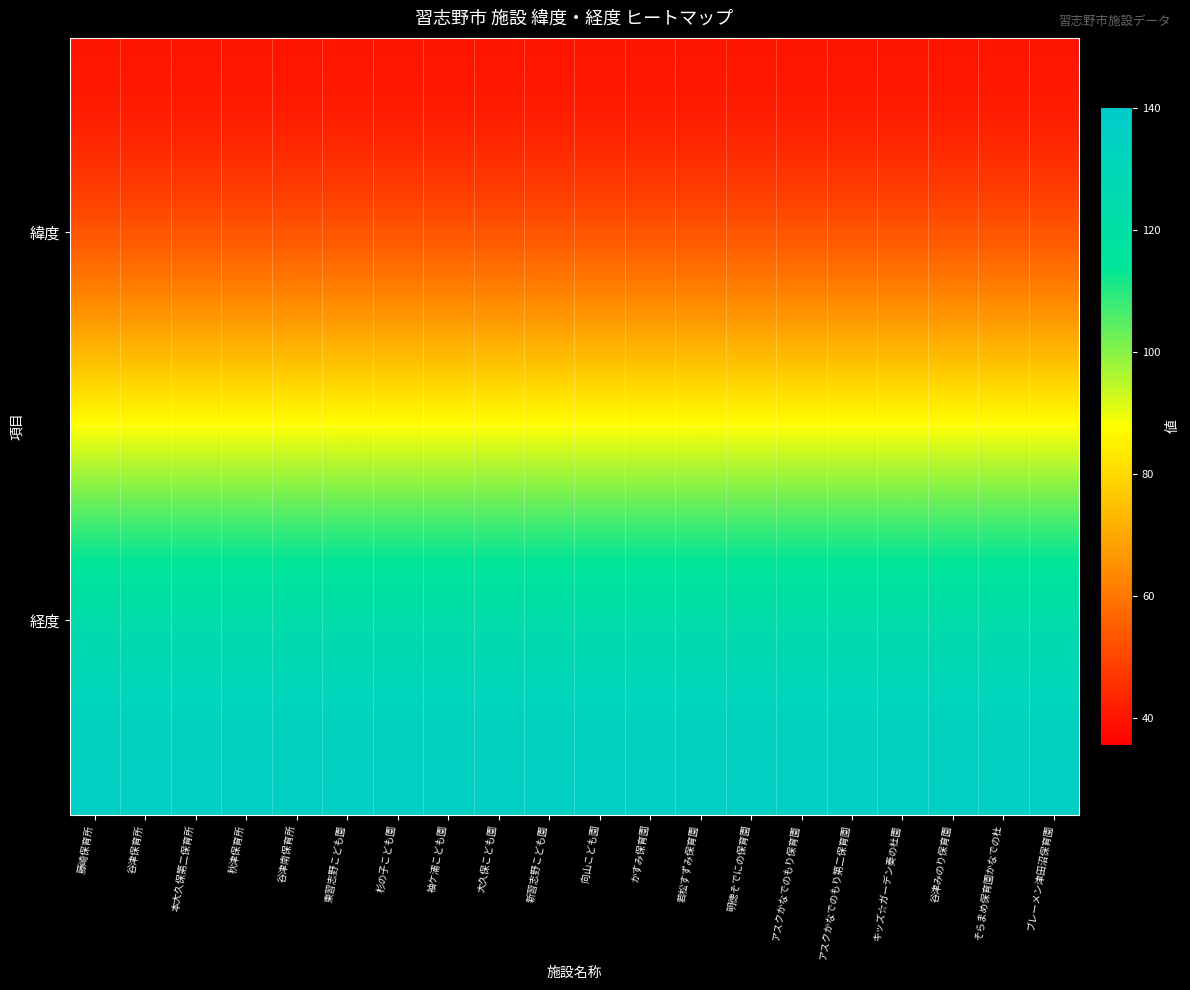

Which has a higher value, かすみ保育園 or 向山こども園?

向山こども園